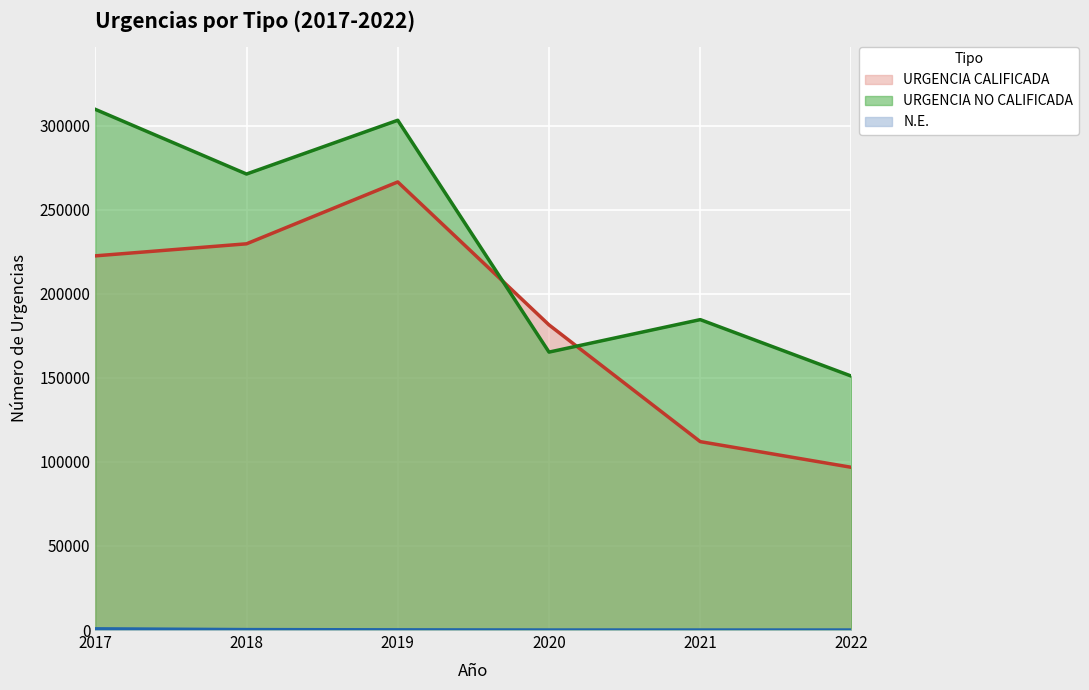

How many intersections are there between URGENCIA NO CALIFICADA and URGENCIA CALIFICADA?

2